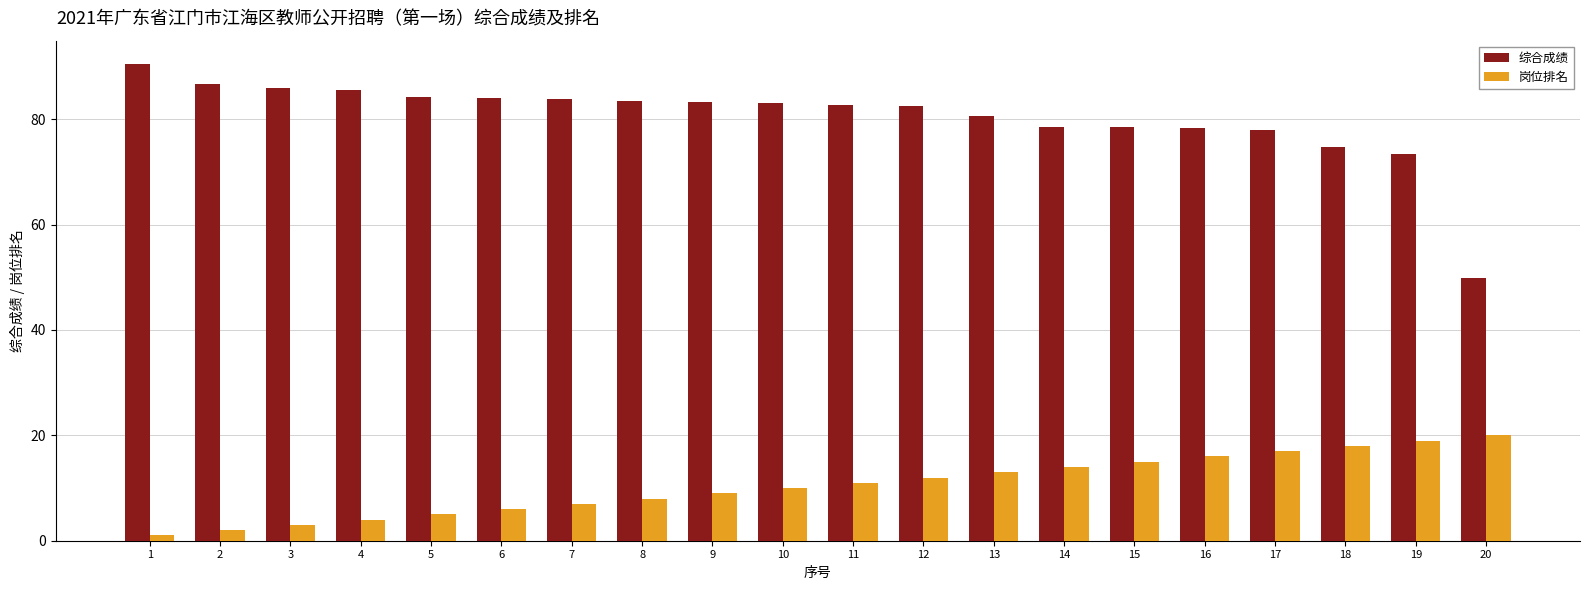

What is the total value across all series at 12?

94.5